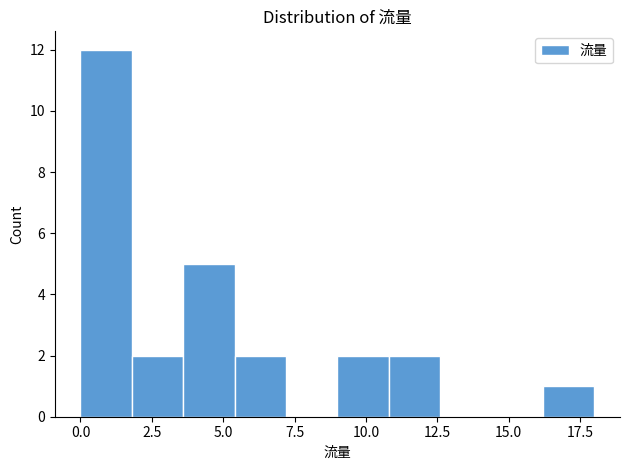

Read against the x-axis, roughly where is the centre of the tallest bar?

1.0